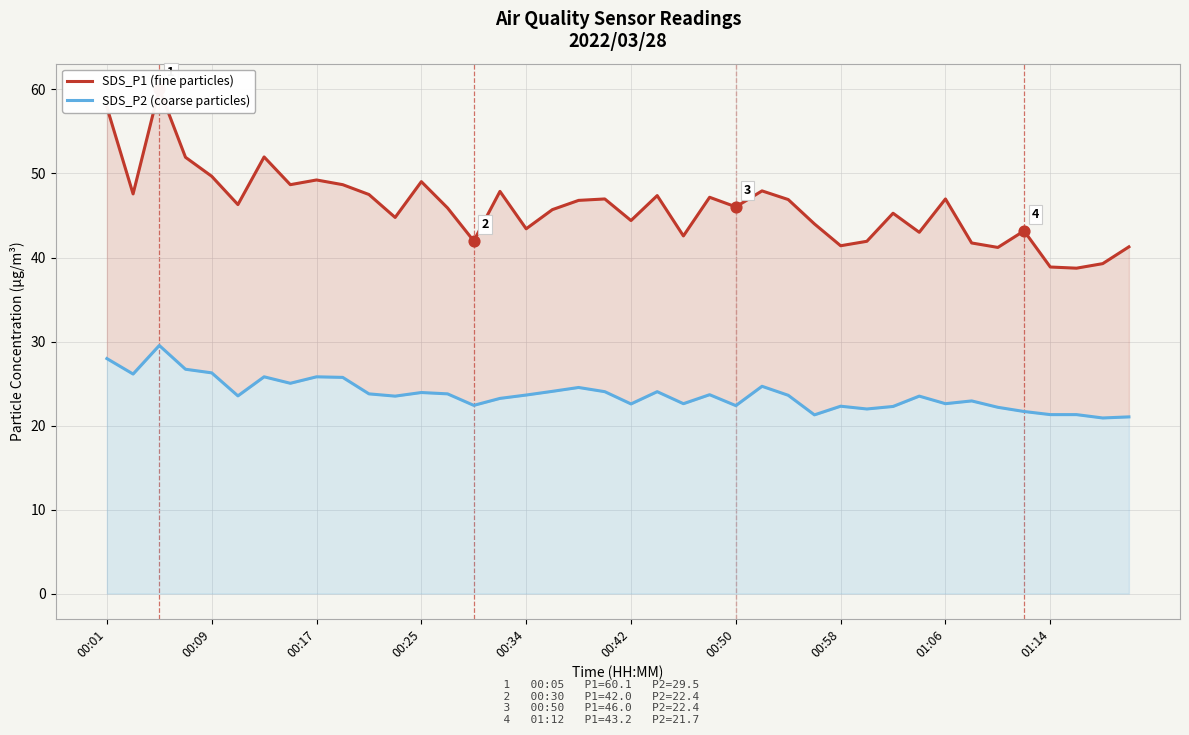

Which series contains the lowest Y value?

SDS_P2 (coarse particles)